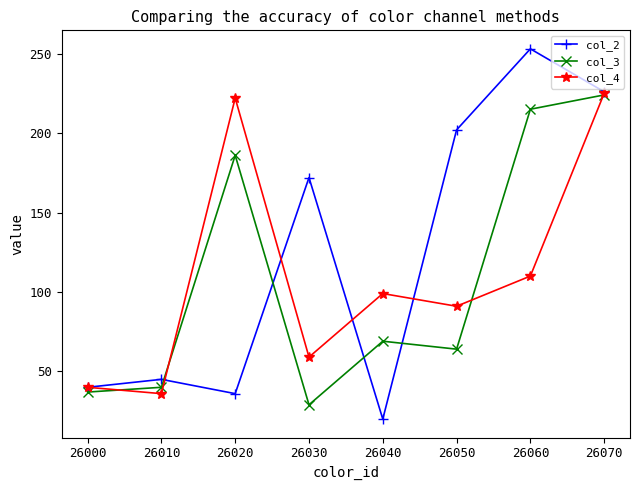

Rank the categories by col_4 value from highest to lowest.

26070, 26020, 26060, 26040, 26050, 26030, 26000, 26010